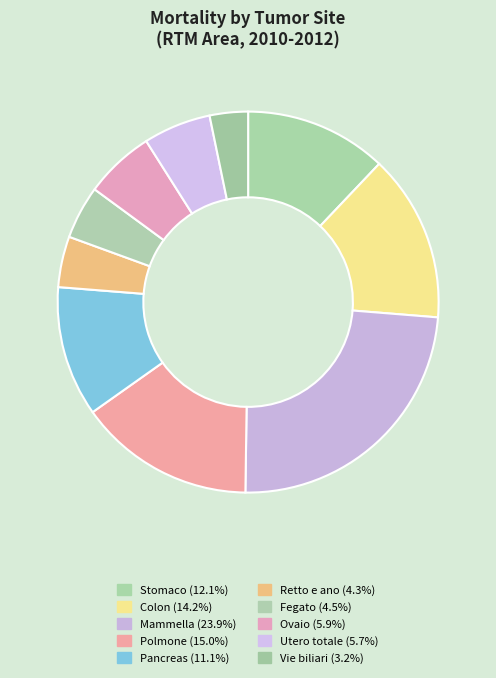

How many segments does this pie chart have?

10